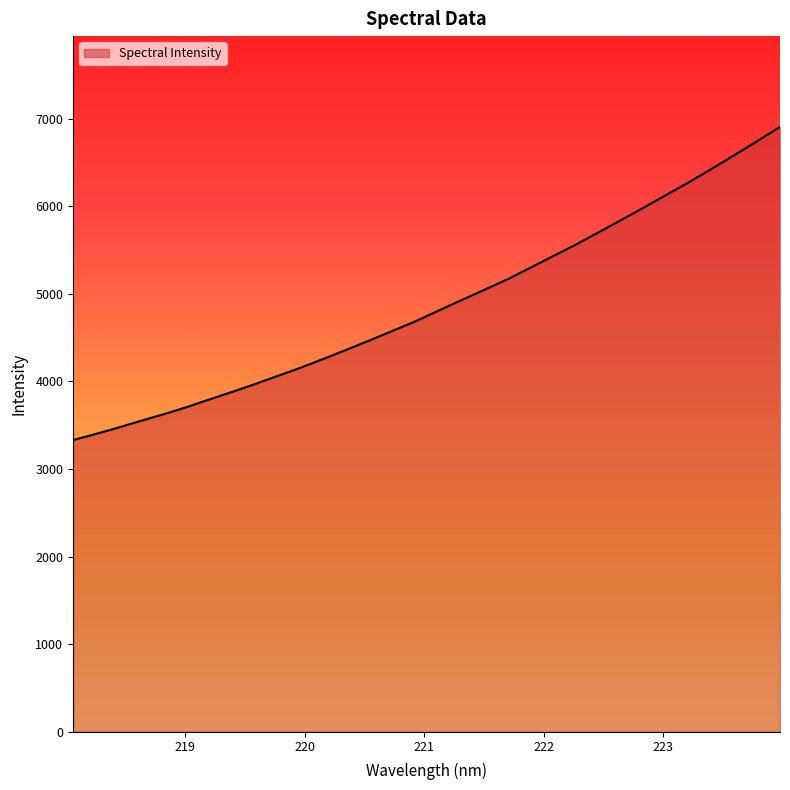

What is the minimum value shown in the chart?

3330.3